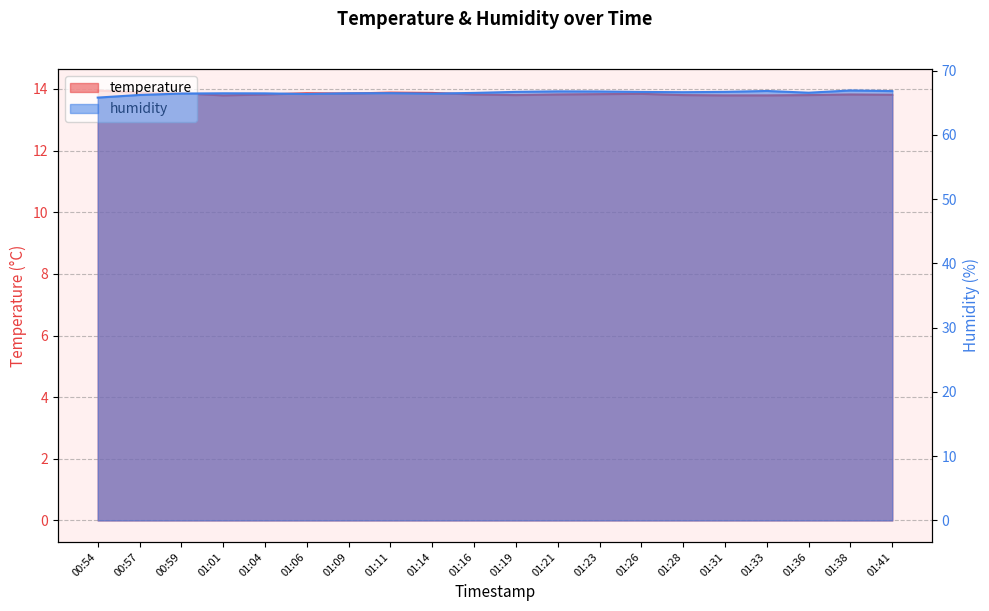

Is the value of humidity at 01:11 greater than the value of temperature at 00:59?

Yes